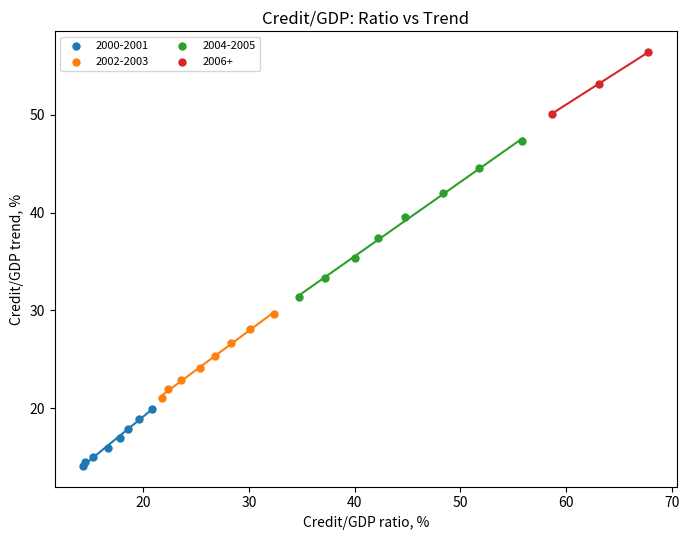

What are all the series names shown in the legend?

2000-2001, 2002-2003, 2004-2005, 2006+